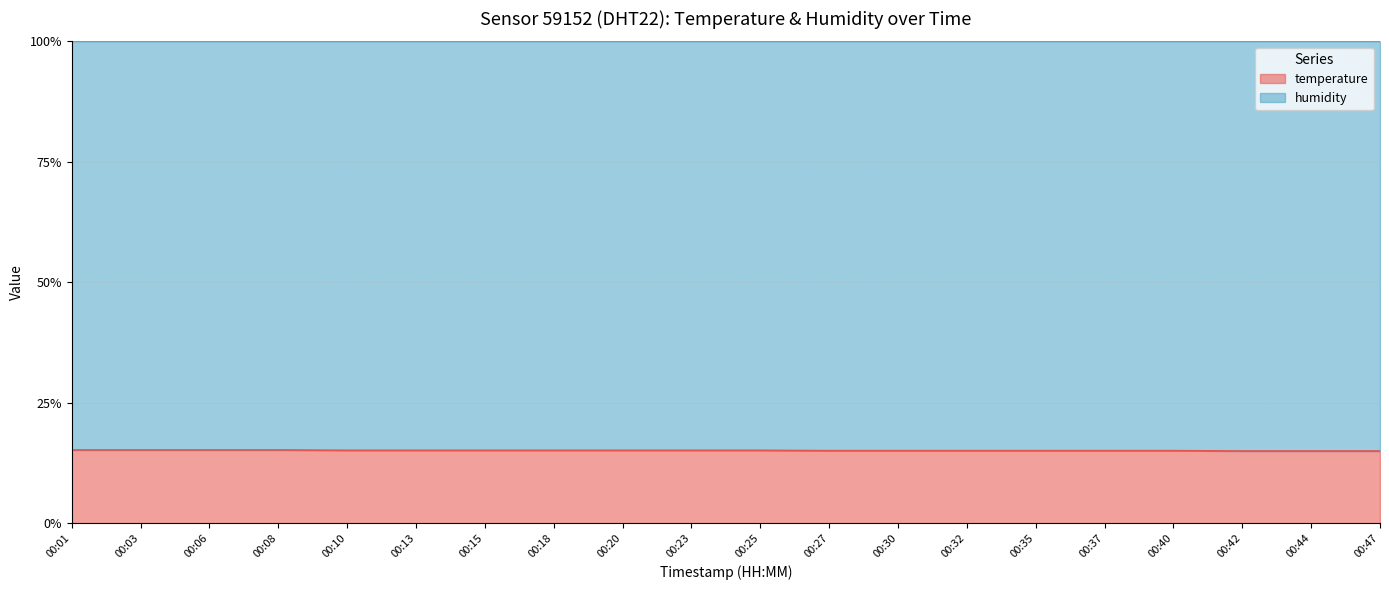

What is the change in value from 00:15 to 00:30?

-0.1